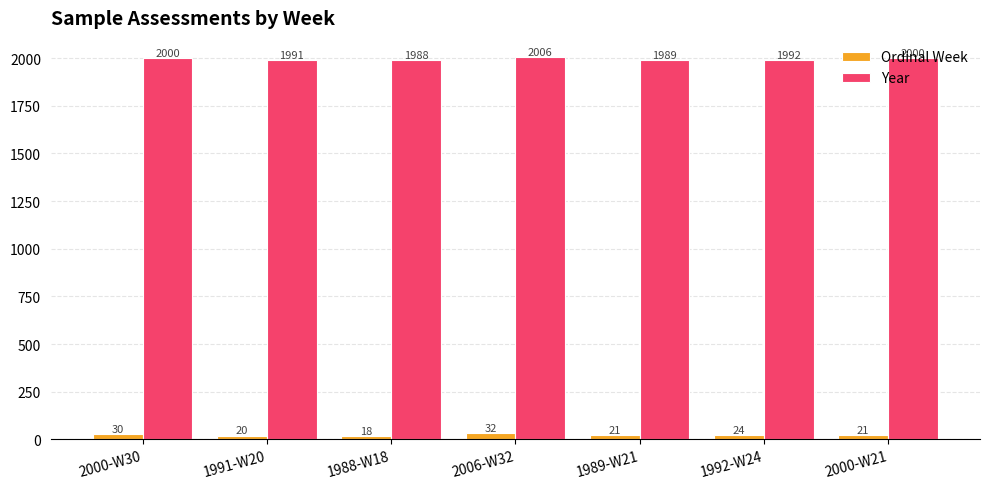

How many groups of bars are there?

7